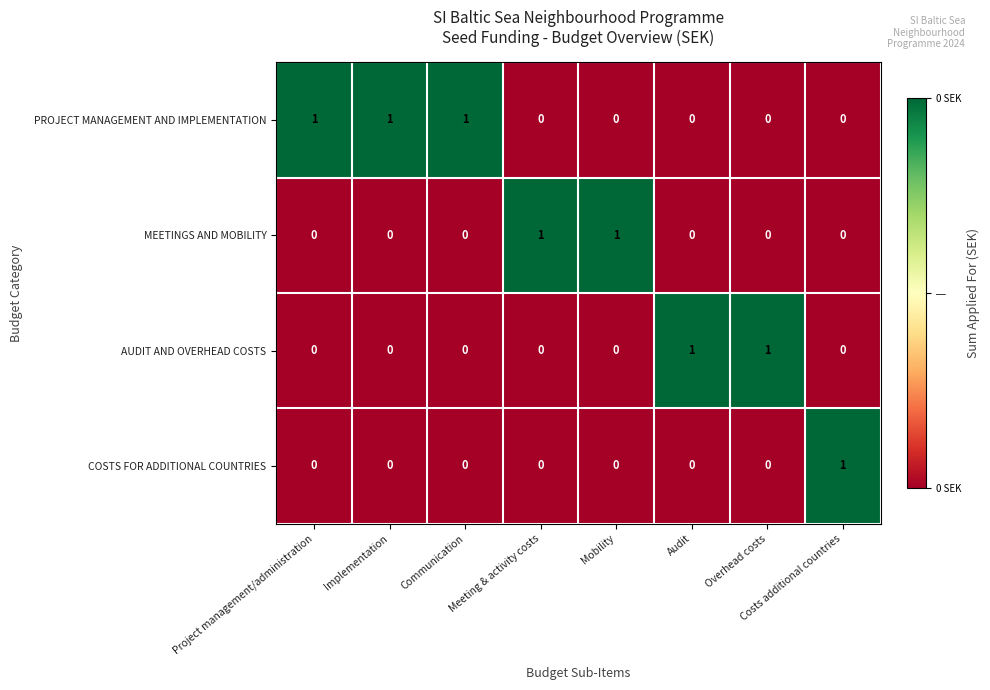

Is it true that COSTS FOR ADDITIONAL COUNTRIES equals 2 at Costs additional countries?

False